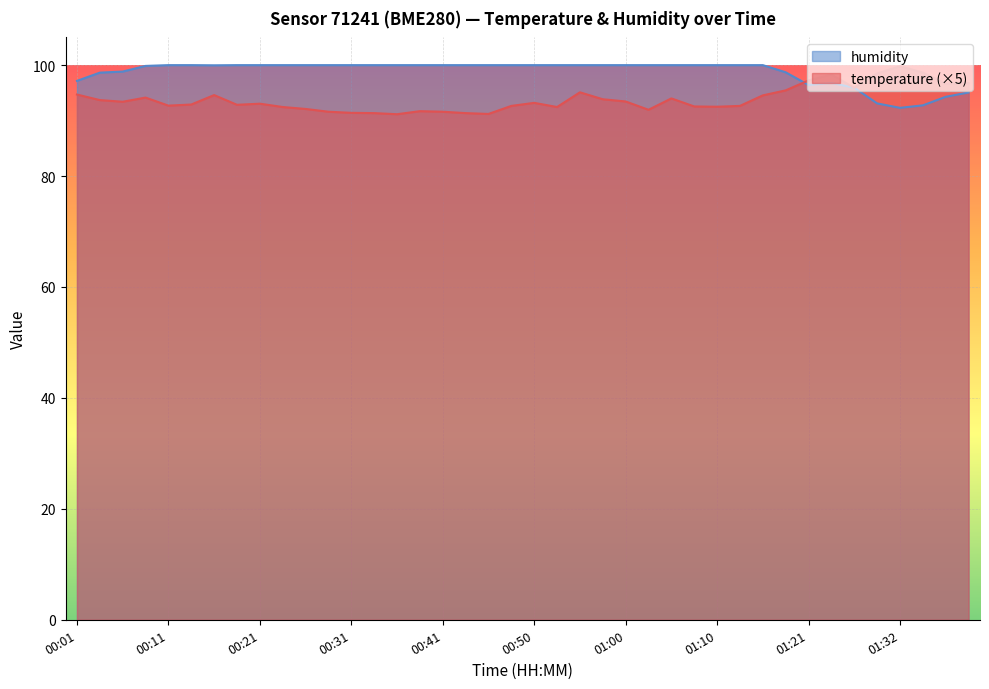

What are all the series names shown in the legend?

humidity, temperature (×5)